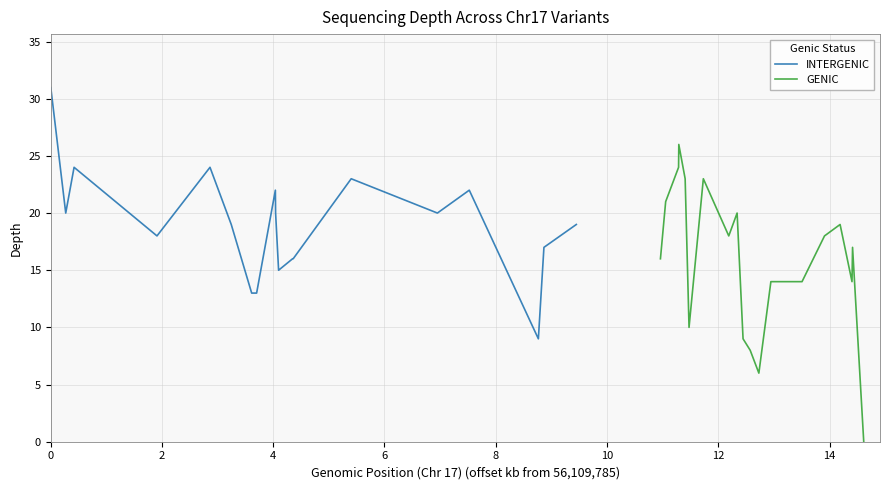

How many categories are shown in the chart?

20